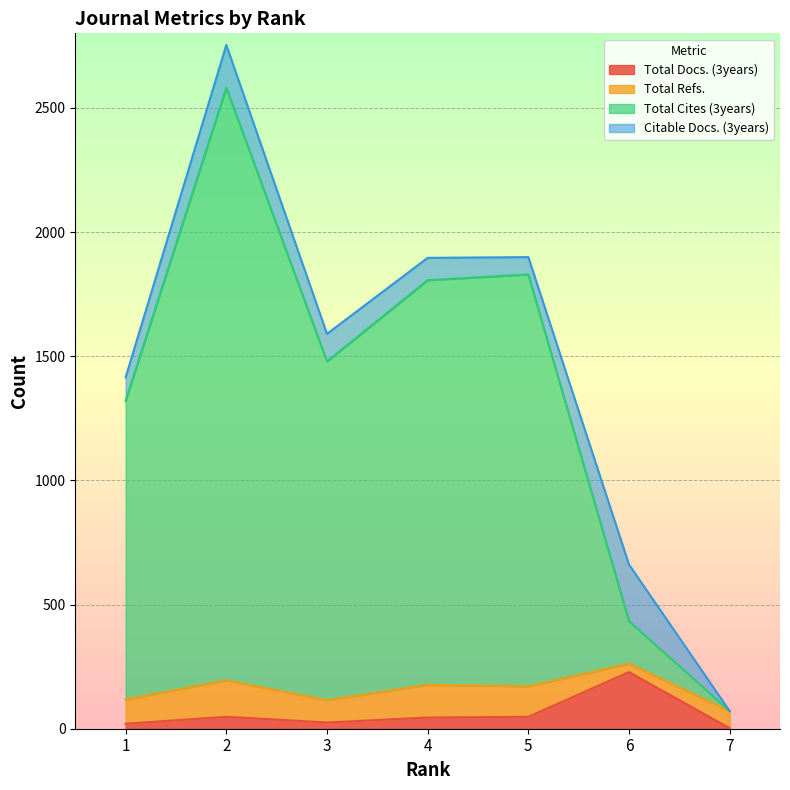

What are all the series names shown in the legend?

Total Docs. (3years), Total Refs., Total Cites (3years), Citable Docs. (3years)